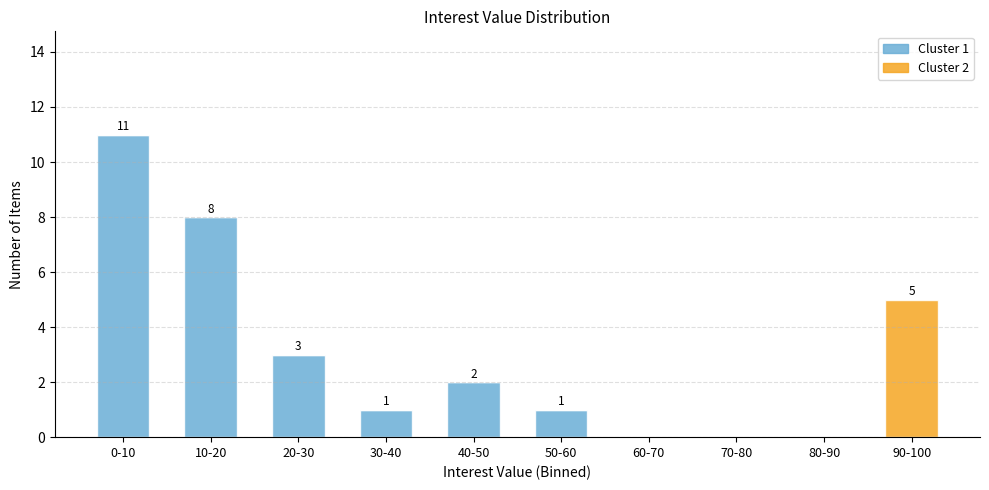

Reading left to right, list the values for the Cluster 1 series.

0-10=11	10-20=8	20-30=3	30-40=1	40-50=2	50-60=1	60-70=0	70-80=0	80-90=0	90-100=0